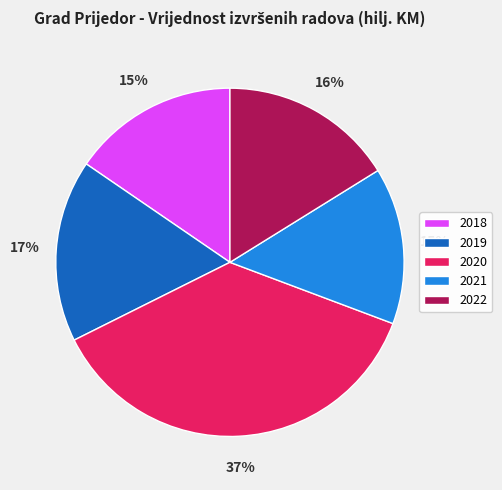

Does 2021 represent more than half of the total?

No